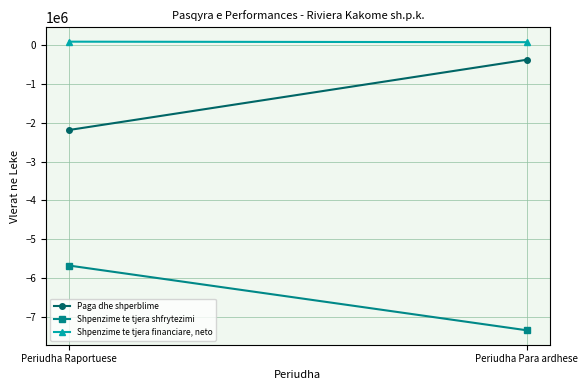

Which has a higher value, Periudha Para ardhese or Periudha Raportuese?

Periudha Para ardhese